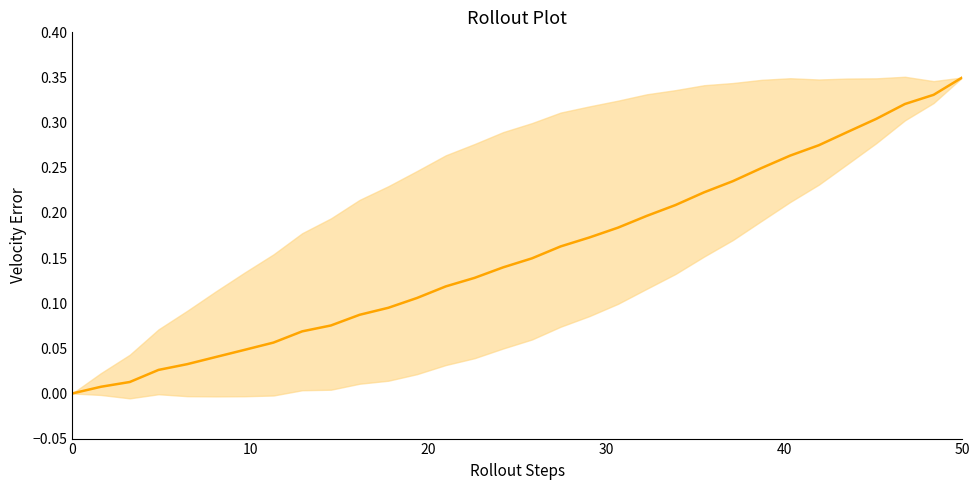

True or false: the data has more than 0 interior local peaks.

False